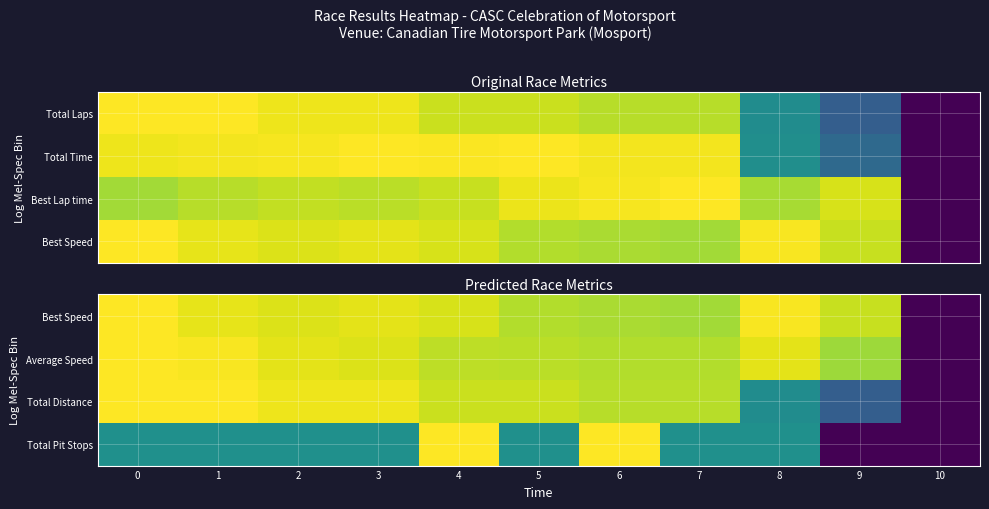

Rank the categories by Total Distance value from lowest to highest.

10, 9, 8, 6, 7, 4, 5, 2, 3, 0, 1